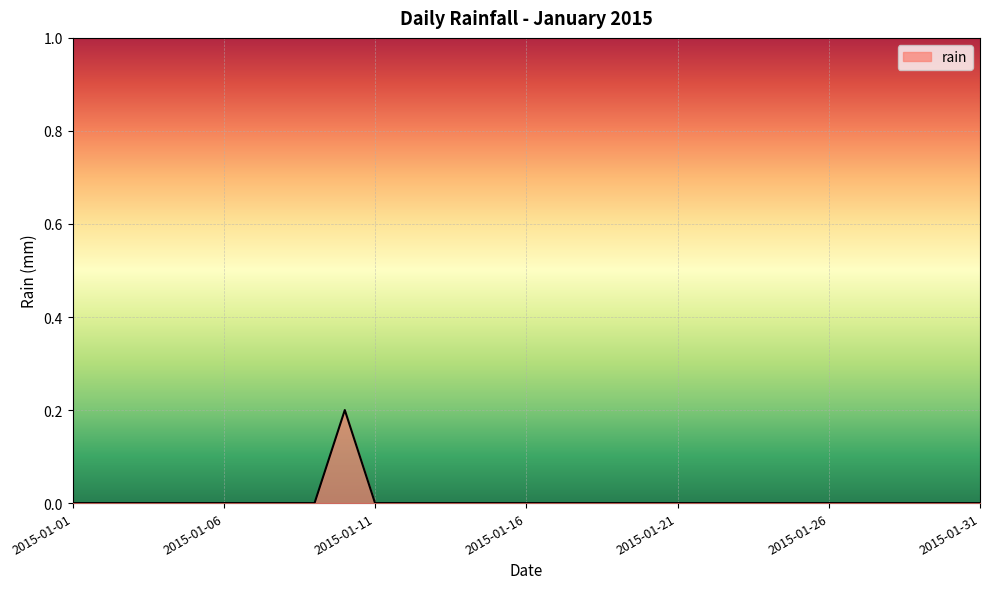

Does the chart have visible grid lines?

Yes